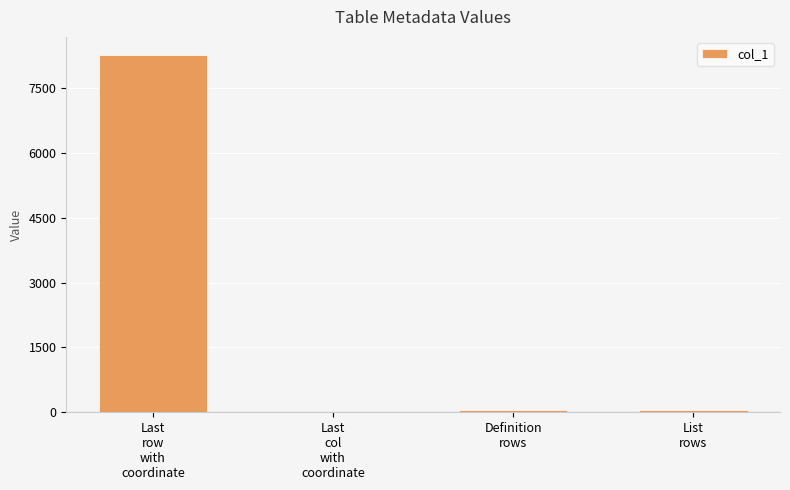

What is the sum of all values?

8366